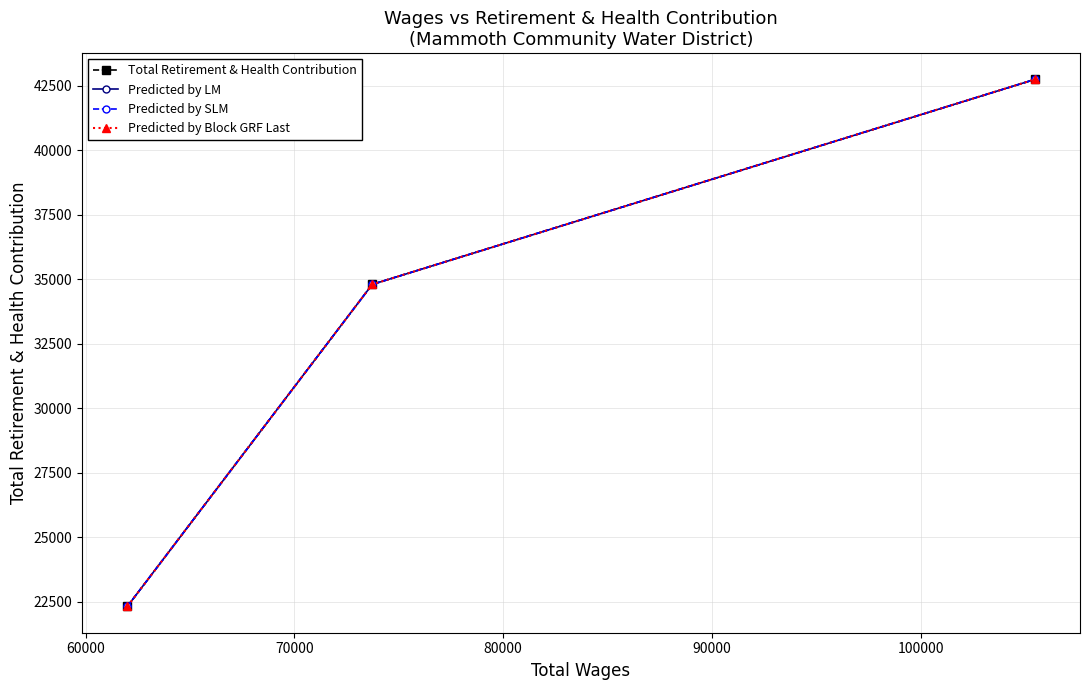

What is the value of the Total Retirement & Health Contribution point at the 3rd from the left?

42740